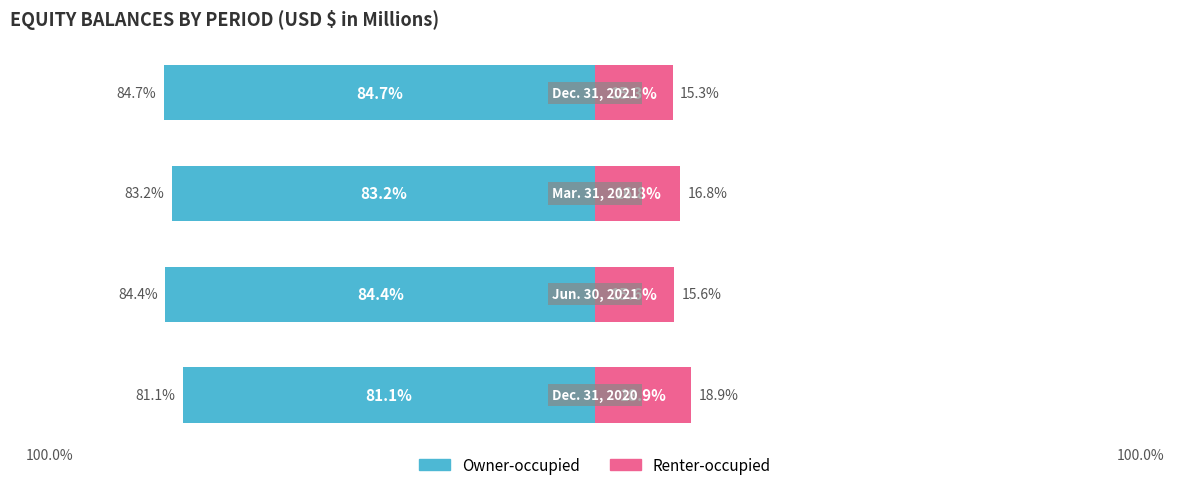

The value of Owner-occupied at 1 is -84.4. True or false?

True